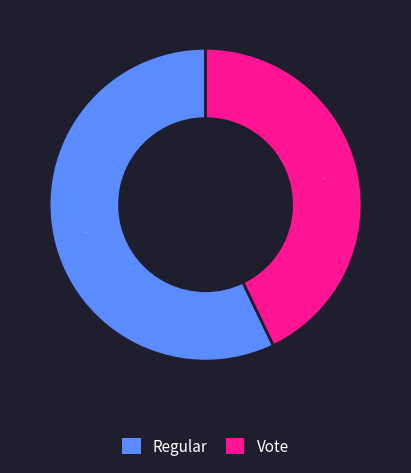

Is there a majority slice in this chart?

Yes